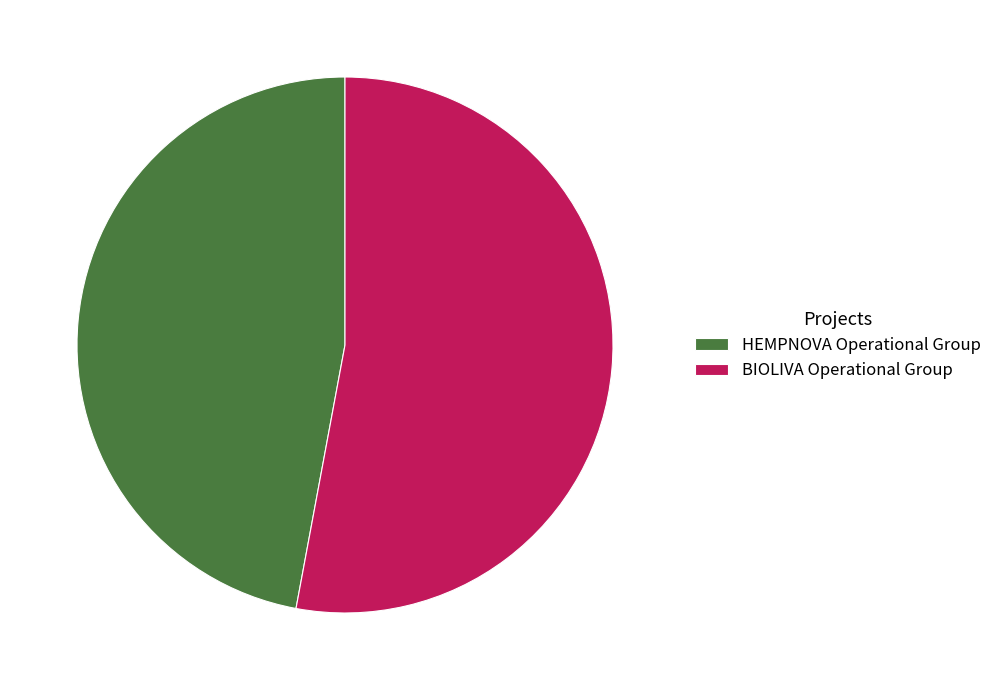

Approximately how many times larger is the value at BIOLIVA Operational Group compared to HEMPNOVA Operational Group?

1.1